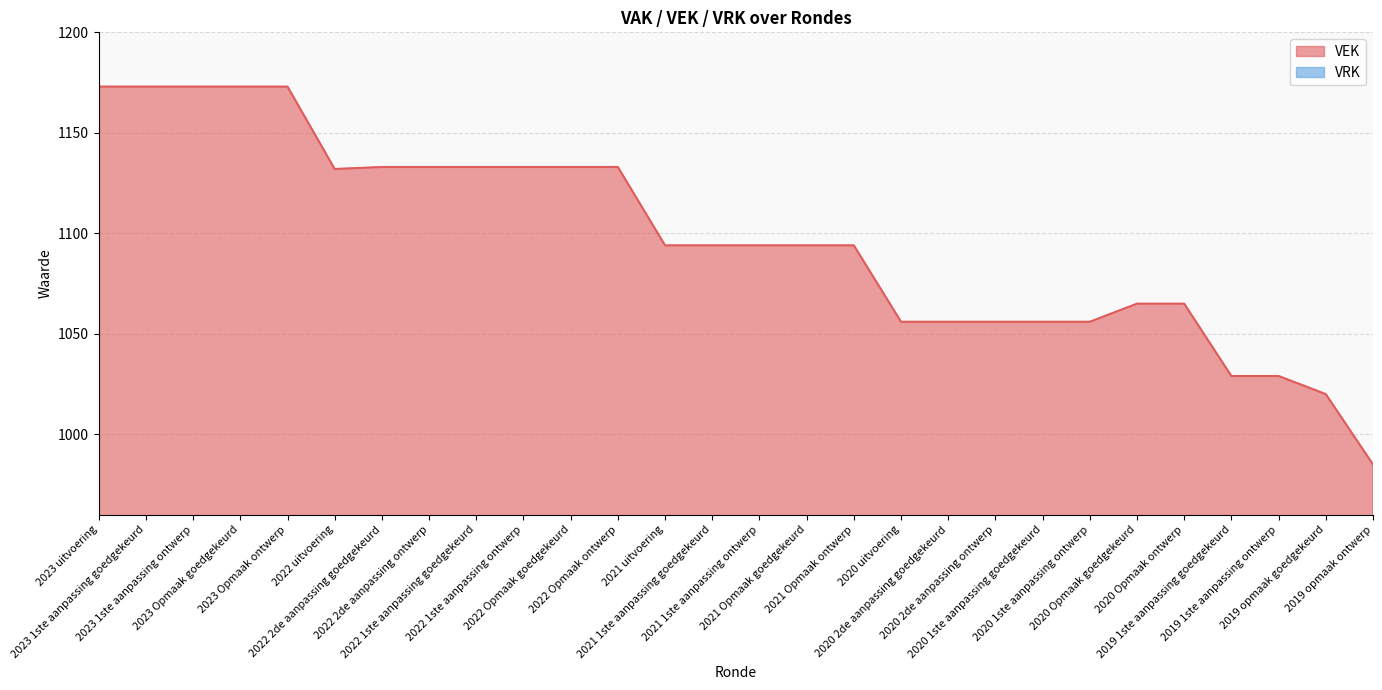

What is the difference between the values at 2020 2de aanpassing ontwerp and 2019 1ste aanpassing goedgekeurd?

27